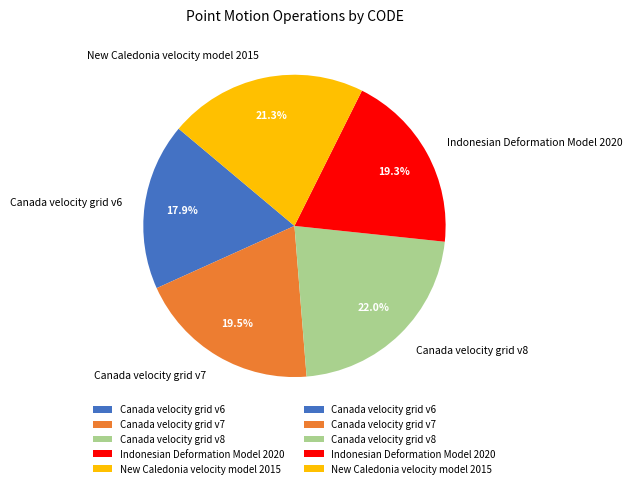

Is it true that Canada velocity grid v7 is 32% of the pie?

False